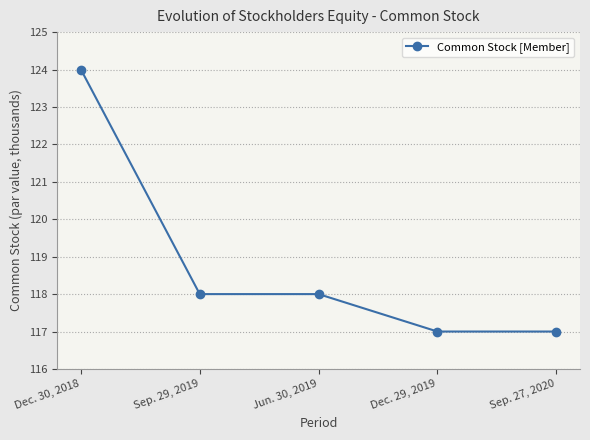

True or false: the data shows 61 at Jun. 30, 2019.

False